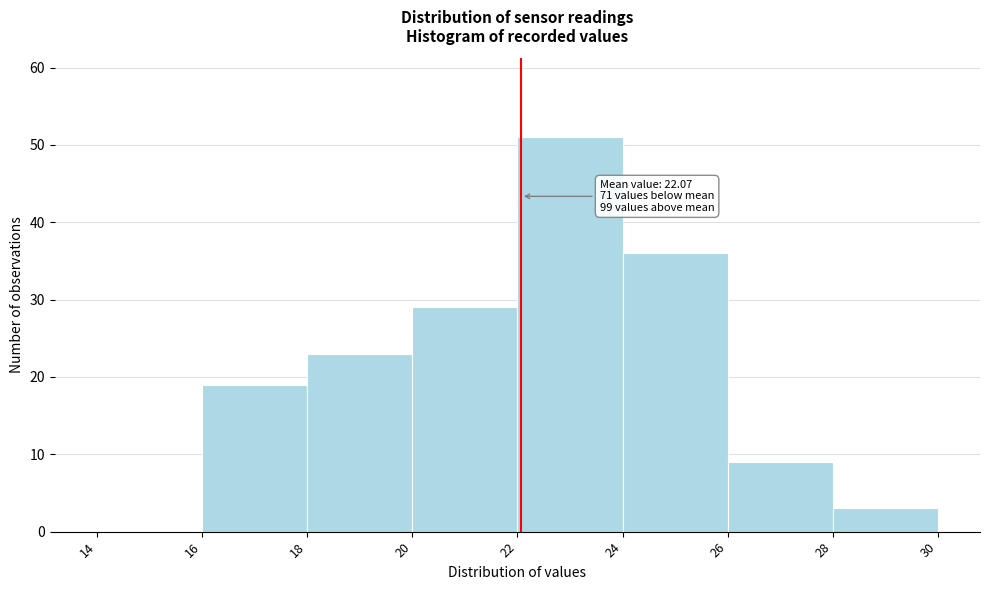

Which range on the x-axis has the tallest bar?

22 to 24